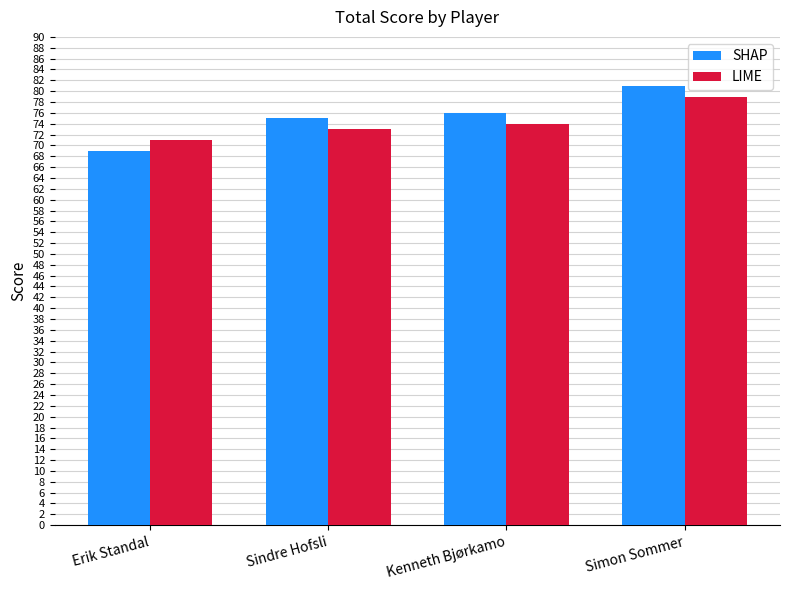

What is the label of the 2nd bar from the left?

Sindre Hofsli